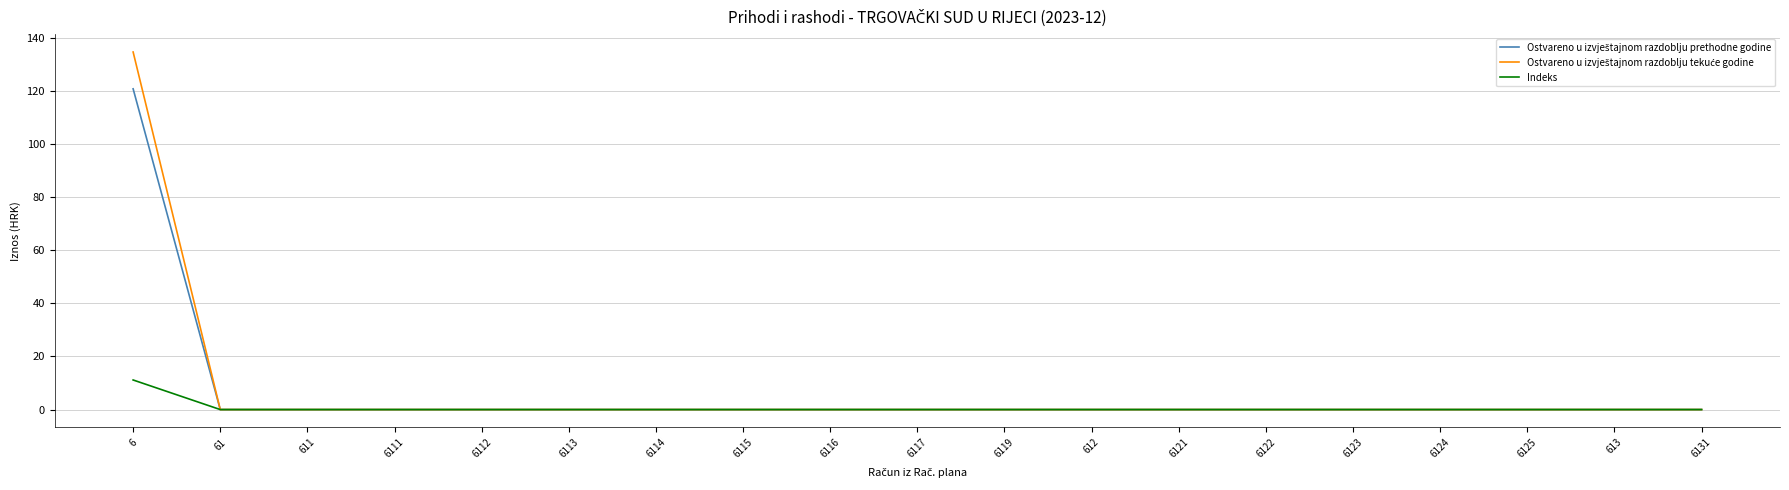

At which category is the sum across all series the highest?

6